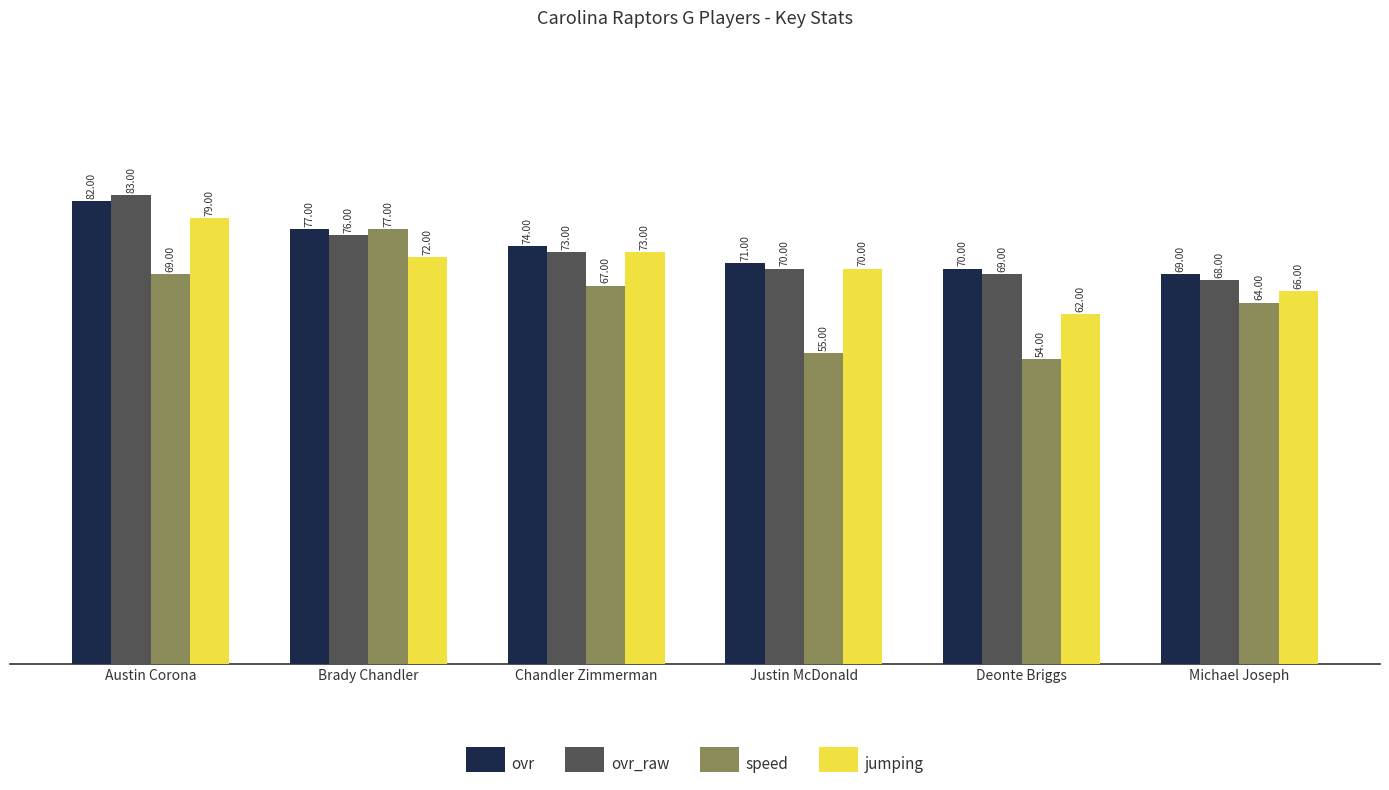

What is the sum of all jumping values?

422